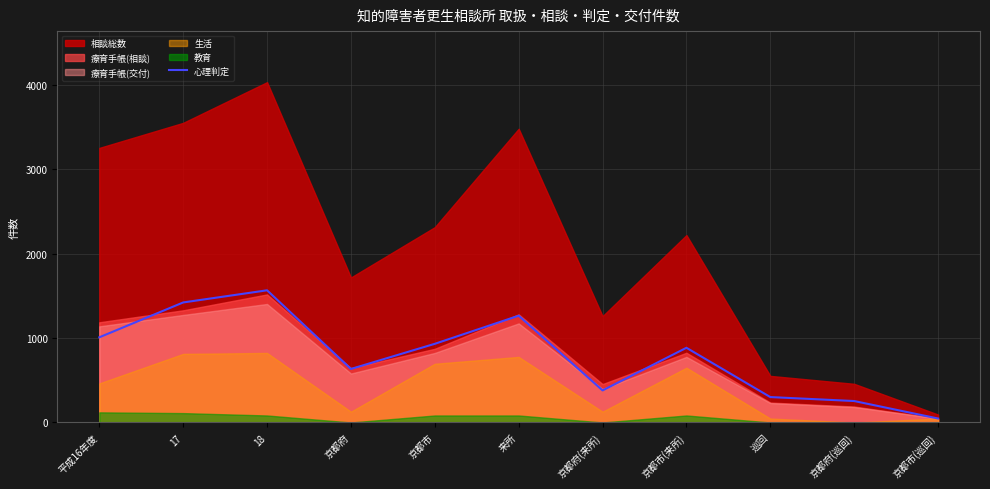

List the labels in order of value, smallest first.

京都市(巡回), 京都府(巡回), 巡回, 京都府(来所), 京都府, 京都市(来所), 京都市, 平成16年度, 来所, 17, 18